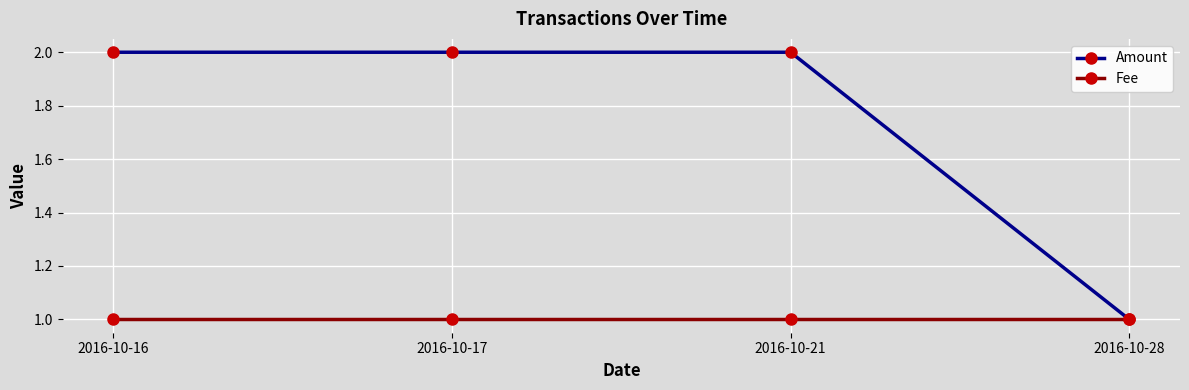

Reading left to right, transcribe all the data shown in this chart.

Amount: 2016-10-16=2	2016-10-17=2	2016-10-21=2	2016-10-28=1
Fee: 2016-10-16=1	2016-10-17=1	2016-10-21=1	2016-10-28=1